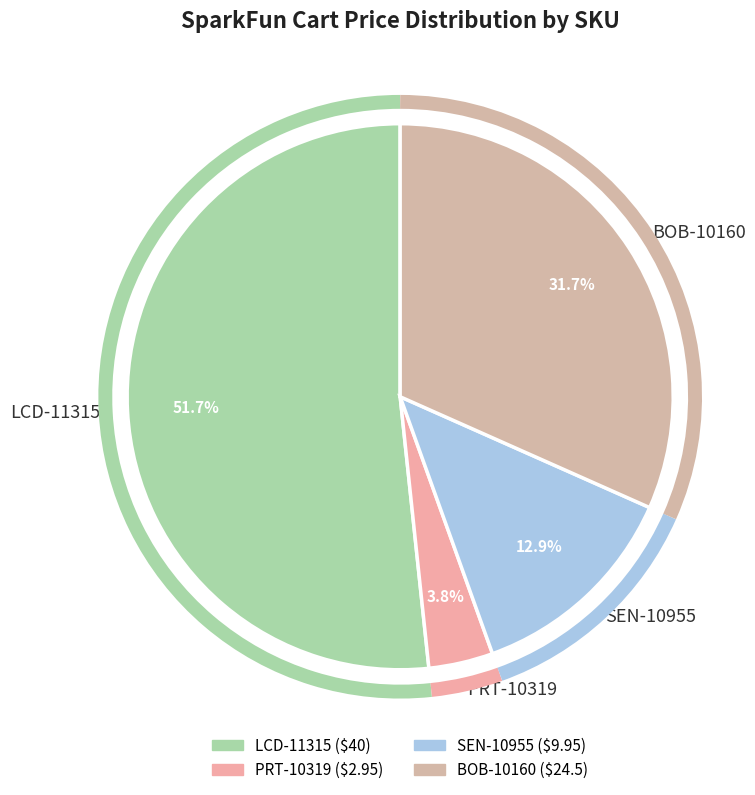

To the nearest percent, what percentage of the pie is BOB-10160?

32%